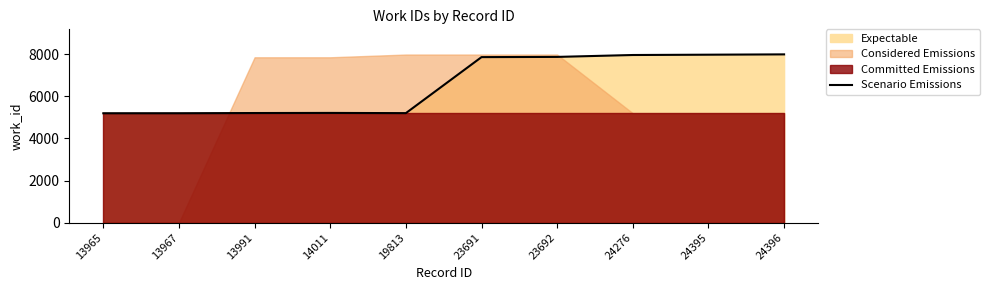

Does the chart display data point markers on the line(s)?

No